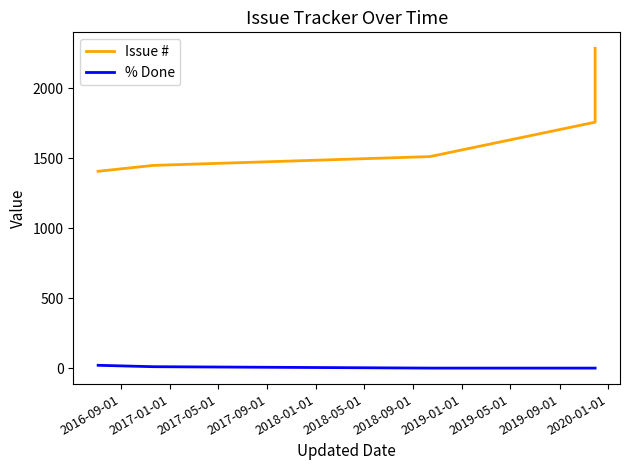

True or false: % Done has a value of 10 at 2017-01-01.

True